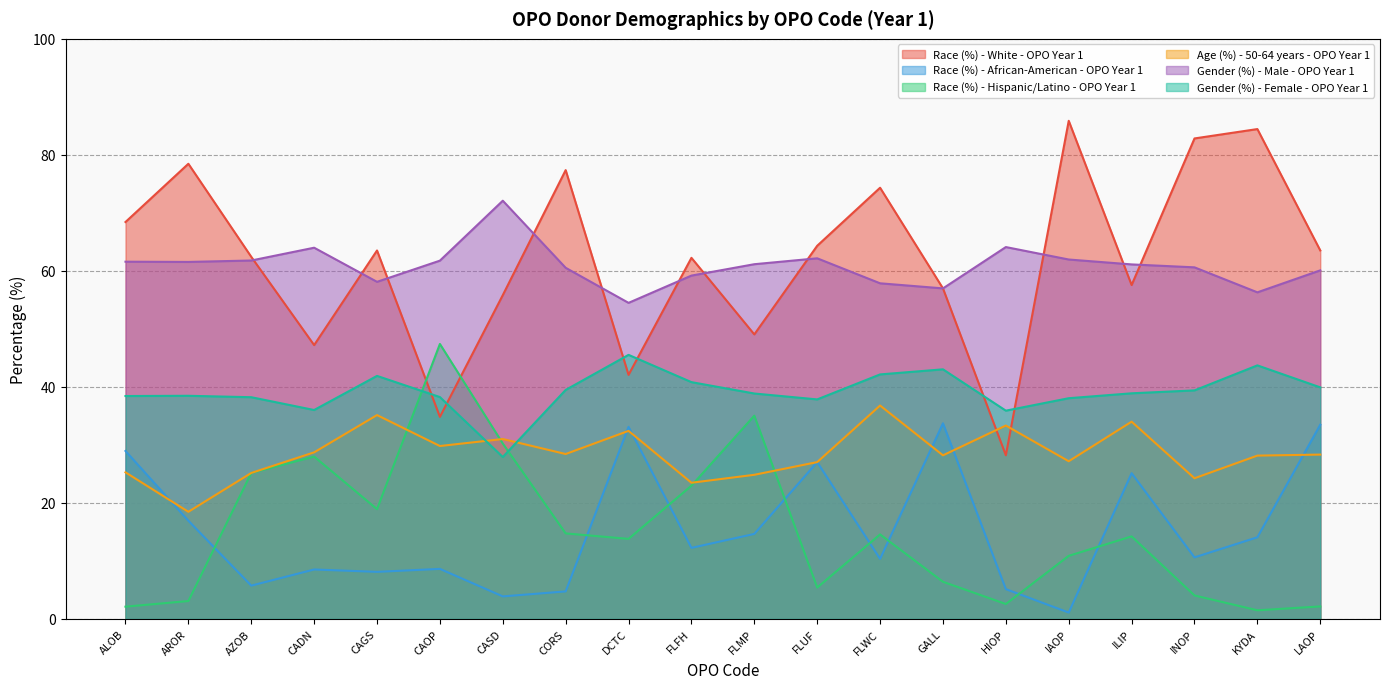

What is the value of the Gender (%) - Male - OPO Year 1 point at the 4th from the left?

64.0